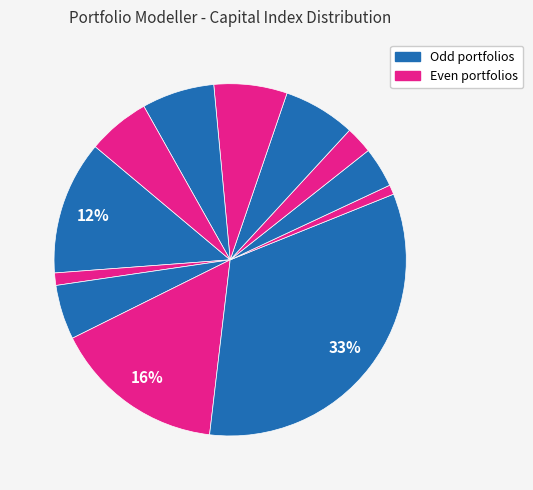

To the nearest percent, what is the difference between the largest and smallest slice percentages?

32%